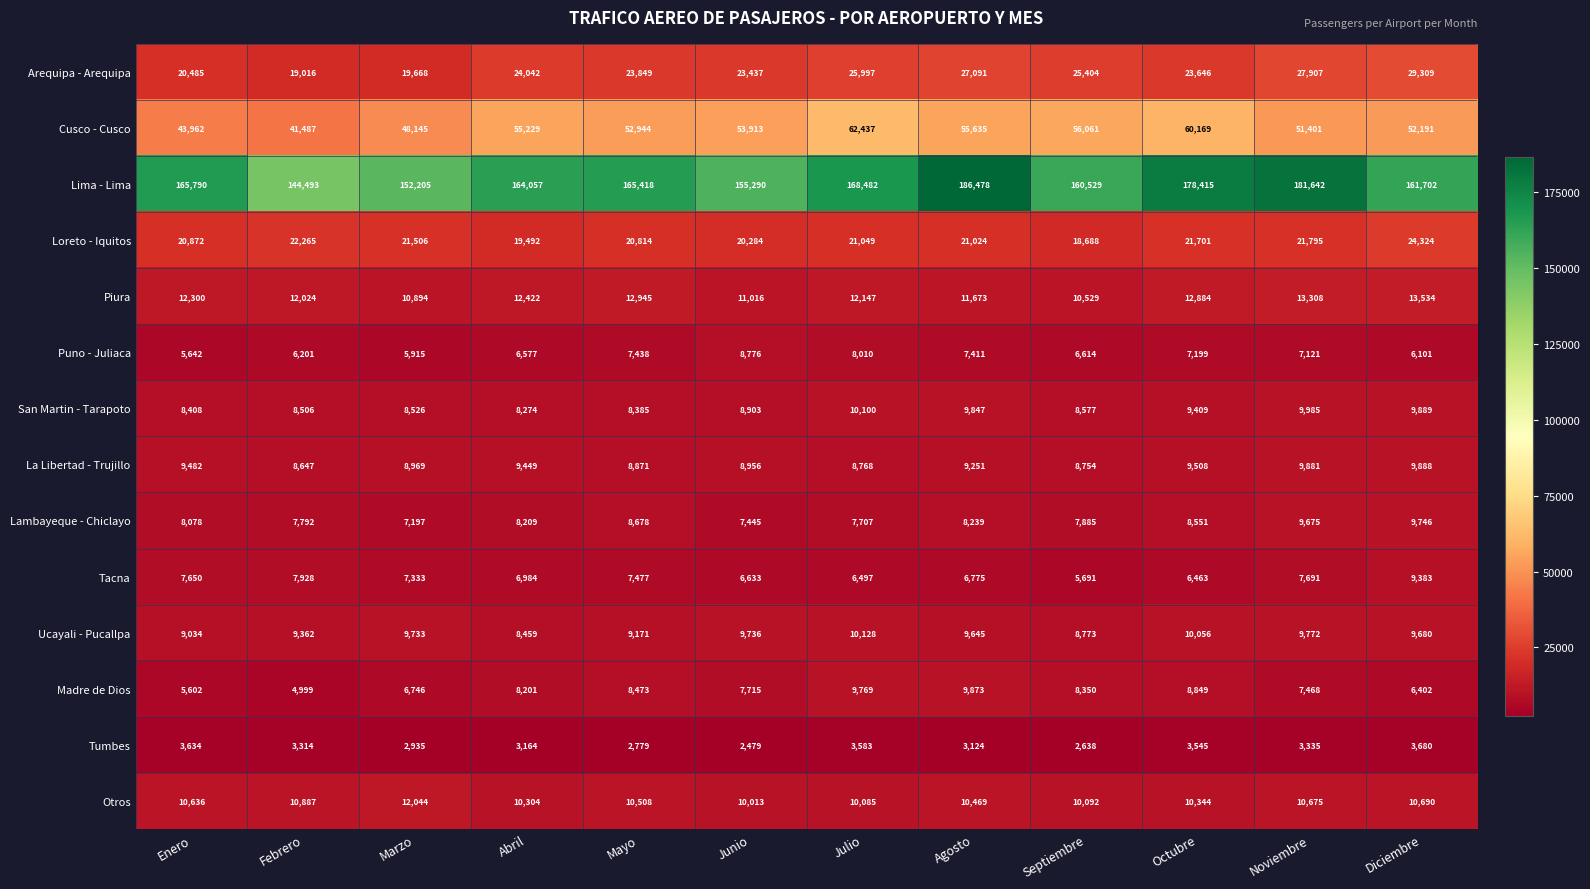

At how many categories does at least one series exceed 93612?

12